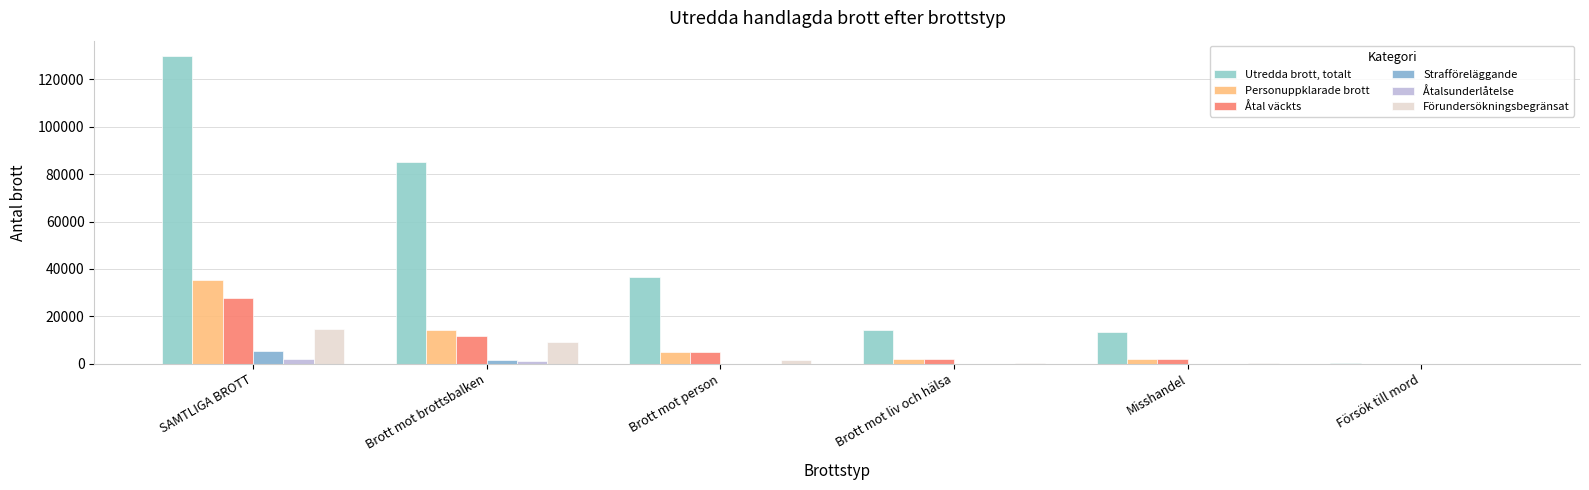

The Utredda brott, totalt series shows 18828 at Brott mot person. True or false?

False